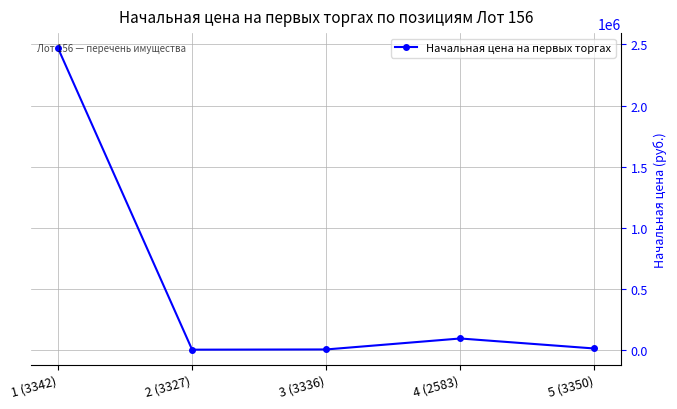

What is the label of the 5th point from the right?

1 (3342)